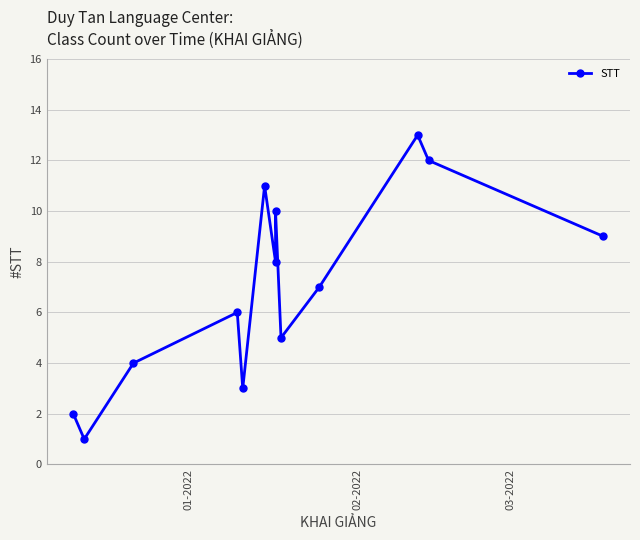

Reading left to right, transcribe all the data shown in this chart.

2	1	4	6	3	11	8	10	5	7	13	12	9